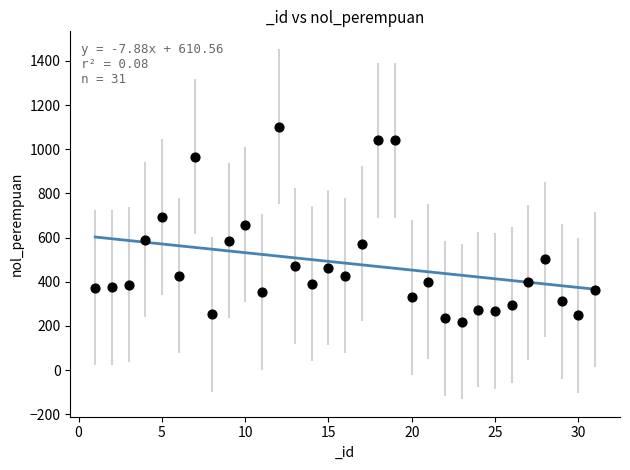

What is the range of Y values (max minus min)?

883